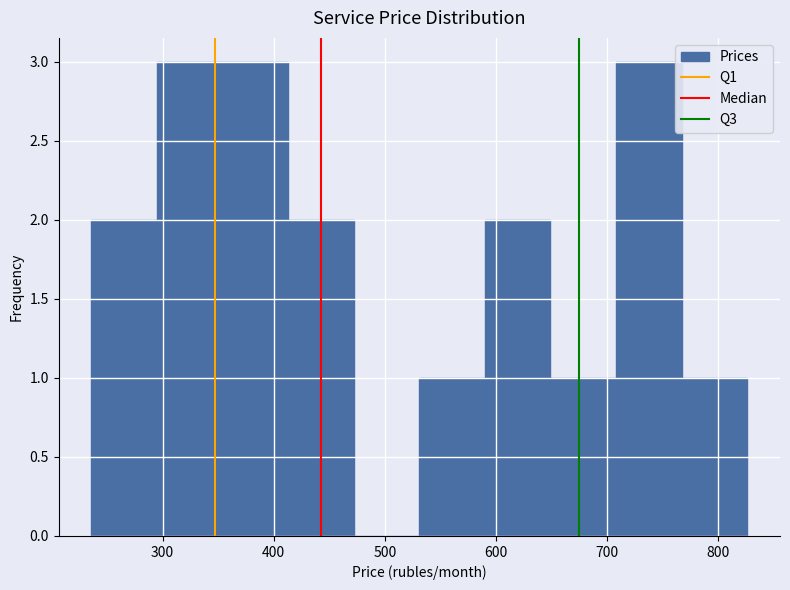

Reading left to right, transcribe this chart: for each bar, give the range it covers on the x-axis and its height. Neither the bar edges nor the heights are printed on the chart, so give them approximately, as read against the axes.

236 to 295: 2
295 to 354: 3
354 to 413: 3
413 to 472: 2
472 to 531: 0
531 to 590: 1
590 to 649: 2
649 to 708: 1
708 to 767: 3
767 to 826: 1